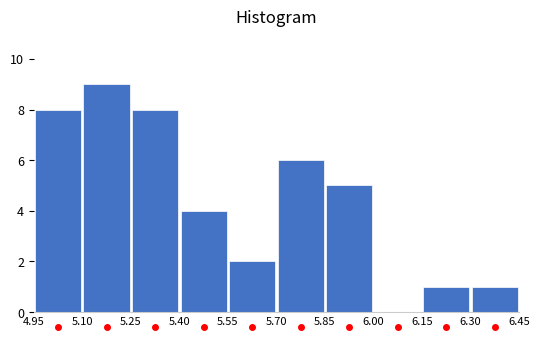

Which range on the x-axis has the tallest bar?

5.10 to 5.25